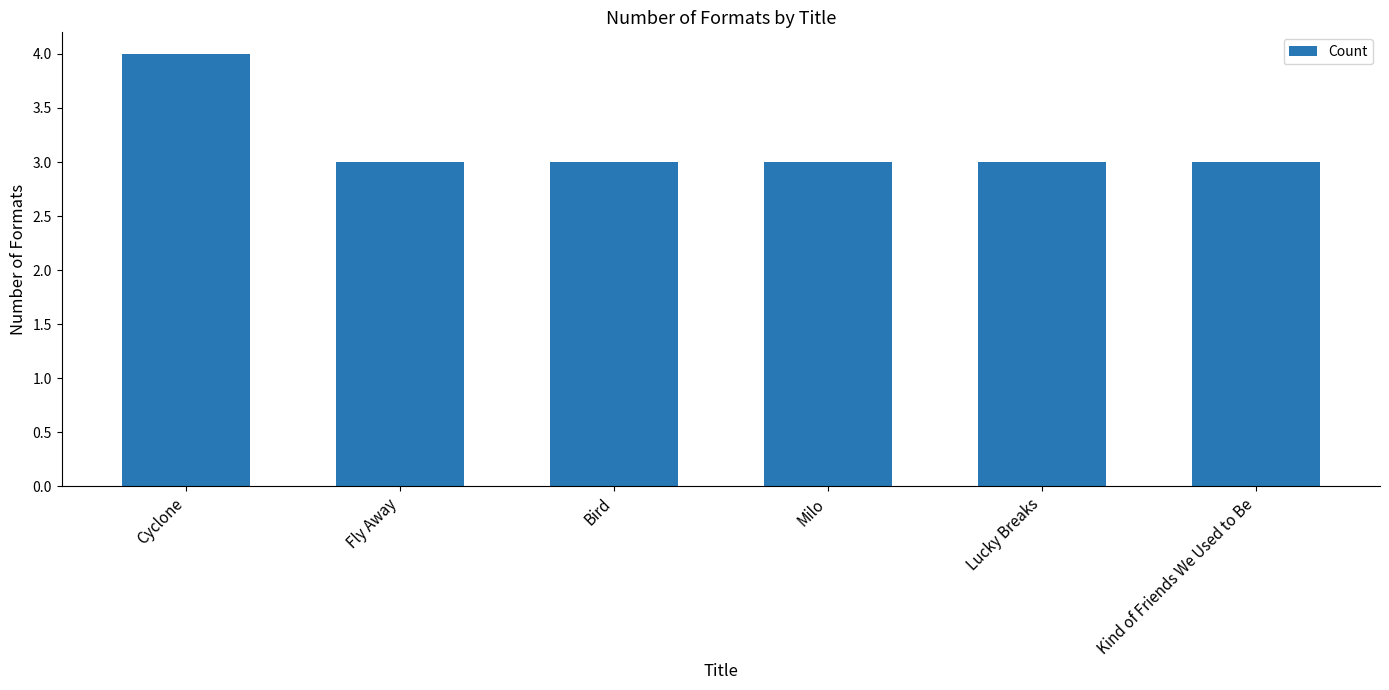

What is the label of the 6th bar from the right?

Cyclone